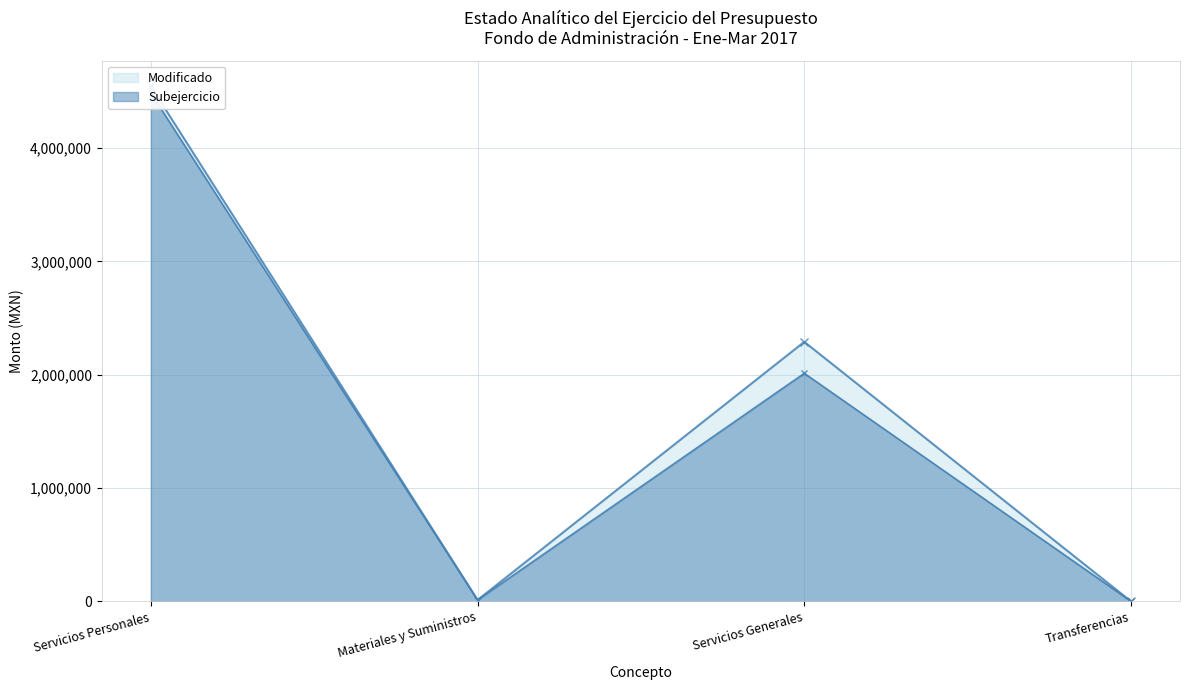

At which category does Subejercicio (line) reach its first local peak?

Servicios Generales